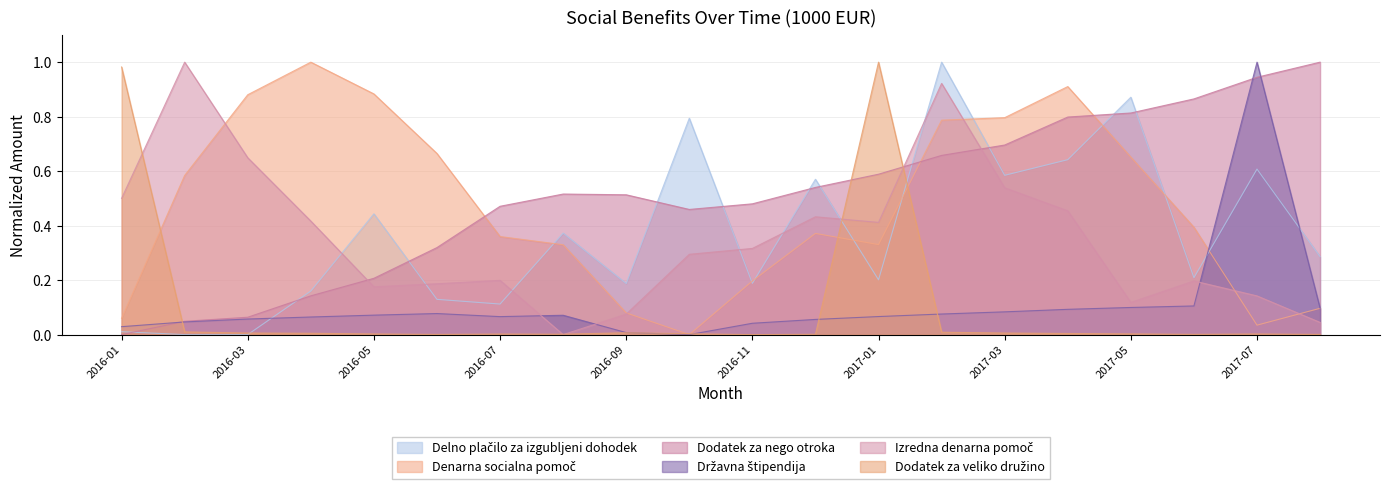

How many values in the Izredna denarna pomoč series exceed 0?

19